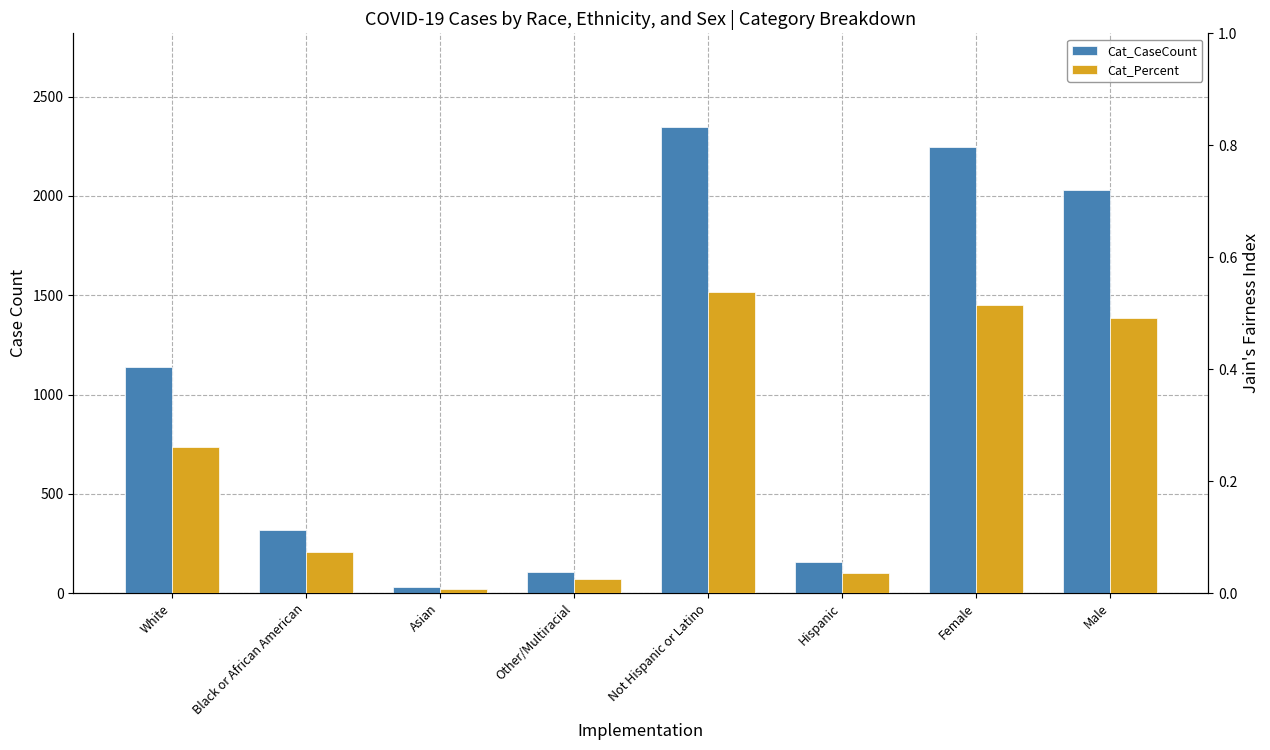

Which series has the widest spread of values?

Cat_CaseCount